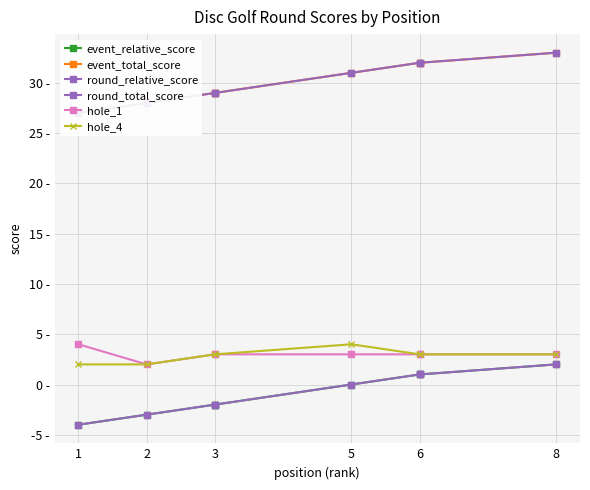

Is this an area chart (filled region under the line)?

No